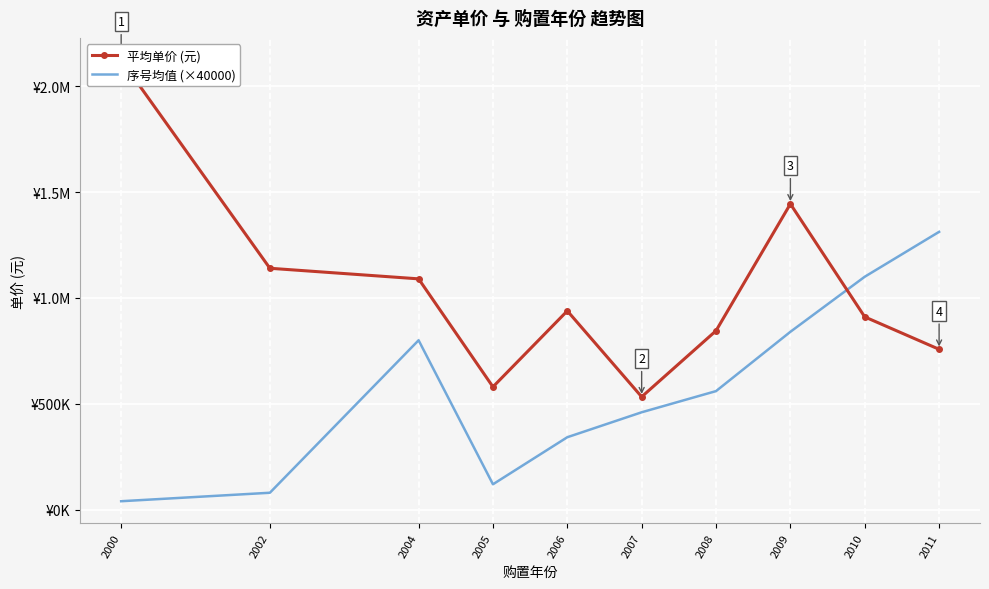

What value does the 平均单价 (元) series have at 2002?

1140000.0